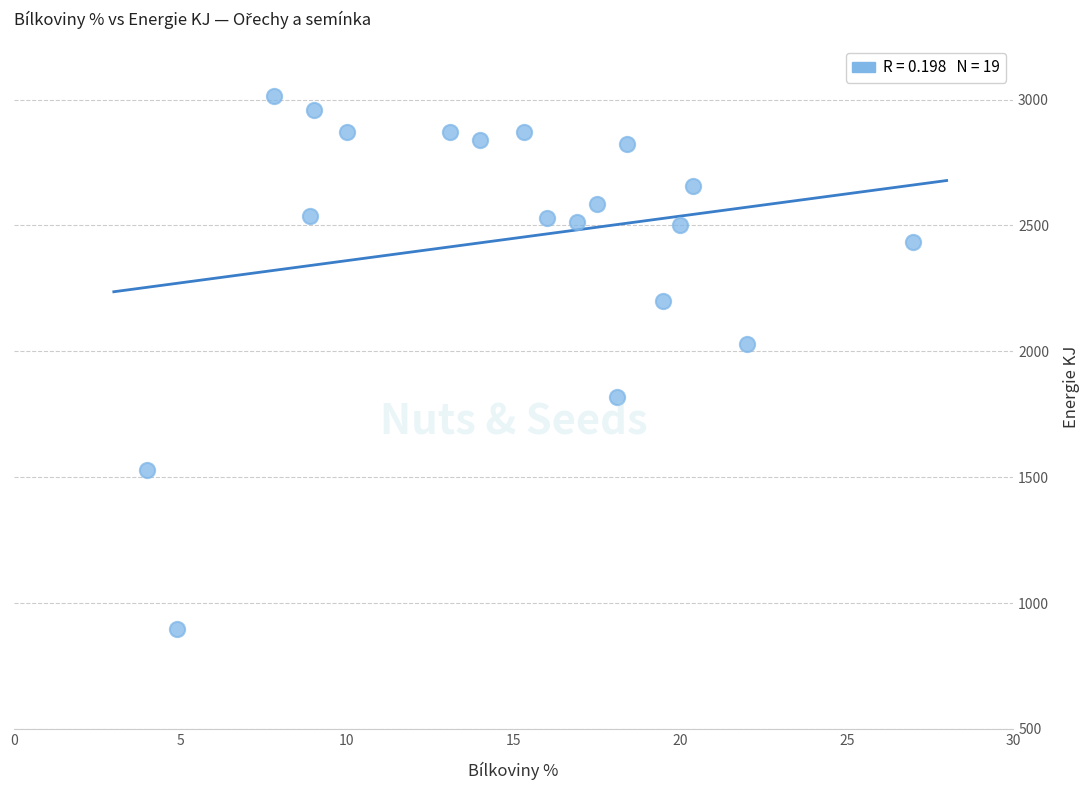

What Y value in the scatter plot is closest to 1955?

2029